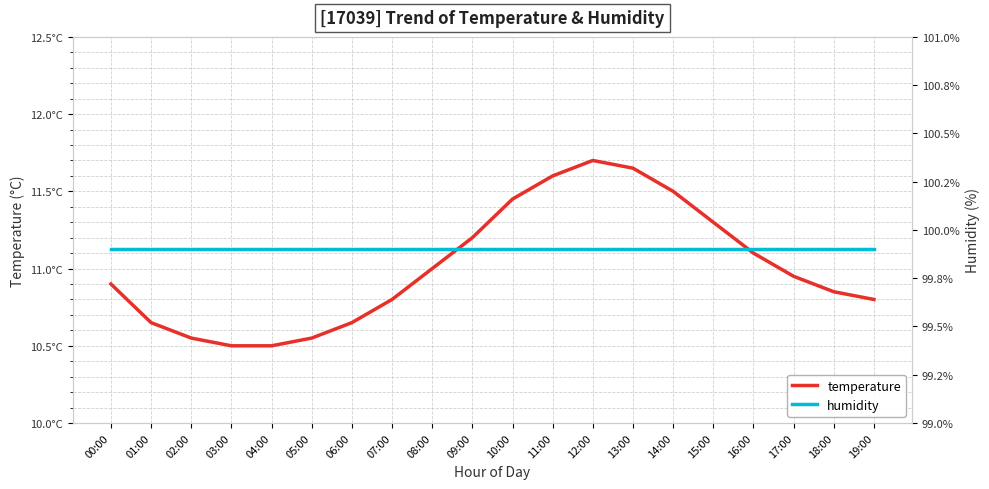

Between 10:00 and 08:00, which is larger?

10:00